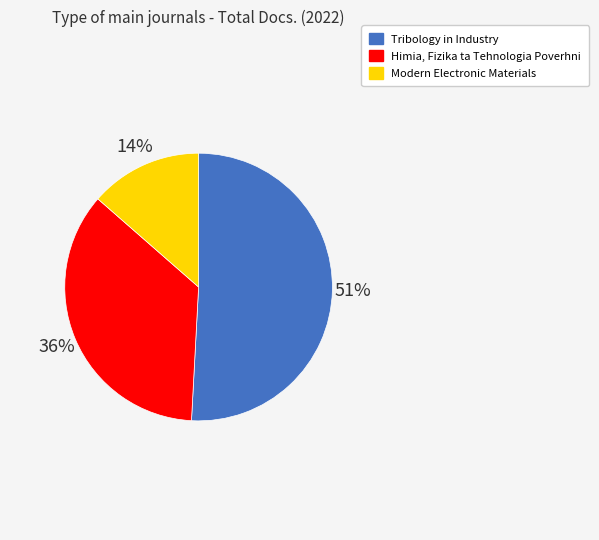

Is there any slice that represents more than half of the pie?

Yes